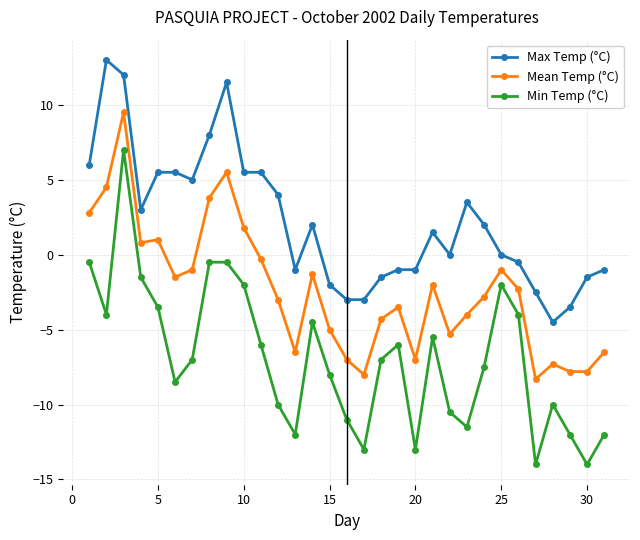

How many data points in Max Temp (°C) are above 1?

16